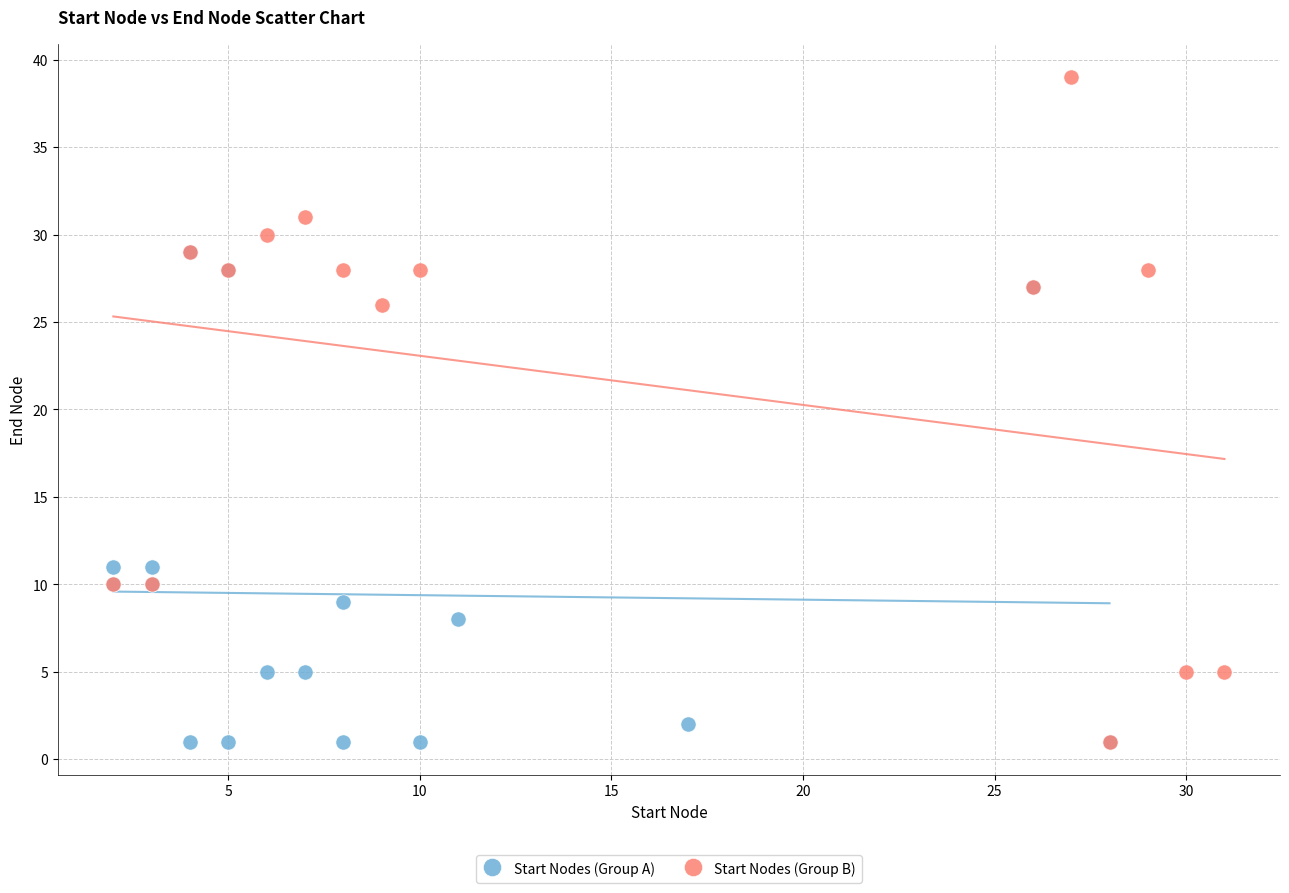

Which series contains the highest Y value?

Start Nodes (Group B)